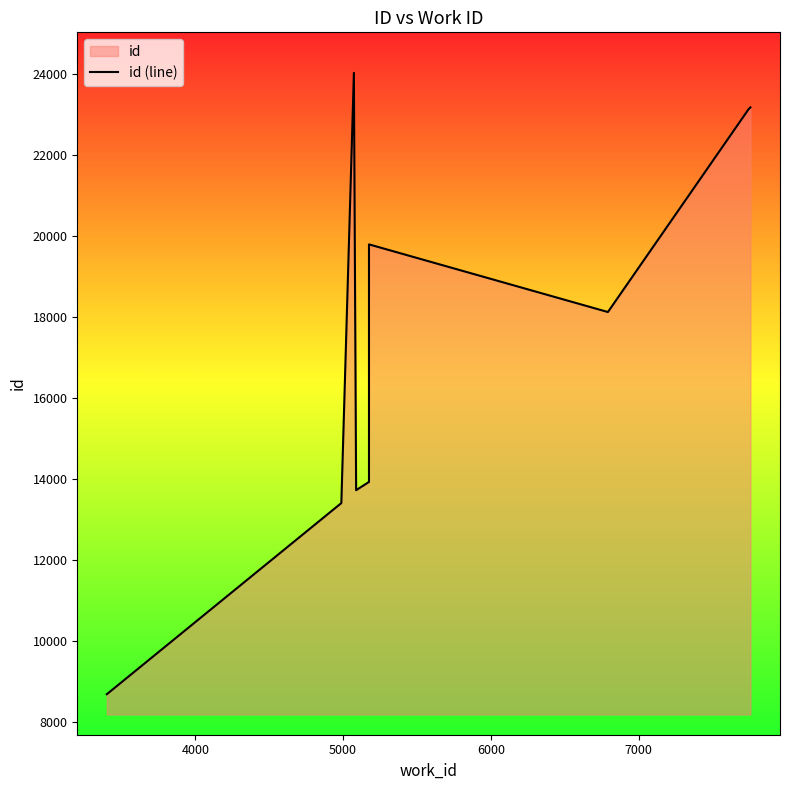

How many interior local peaks (higher than both neighbors) does the data have?

2